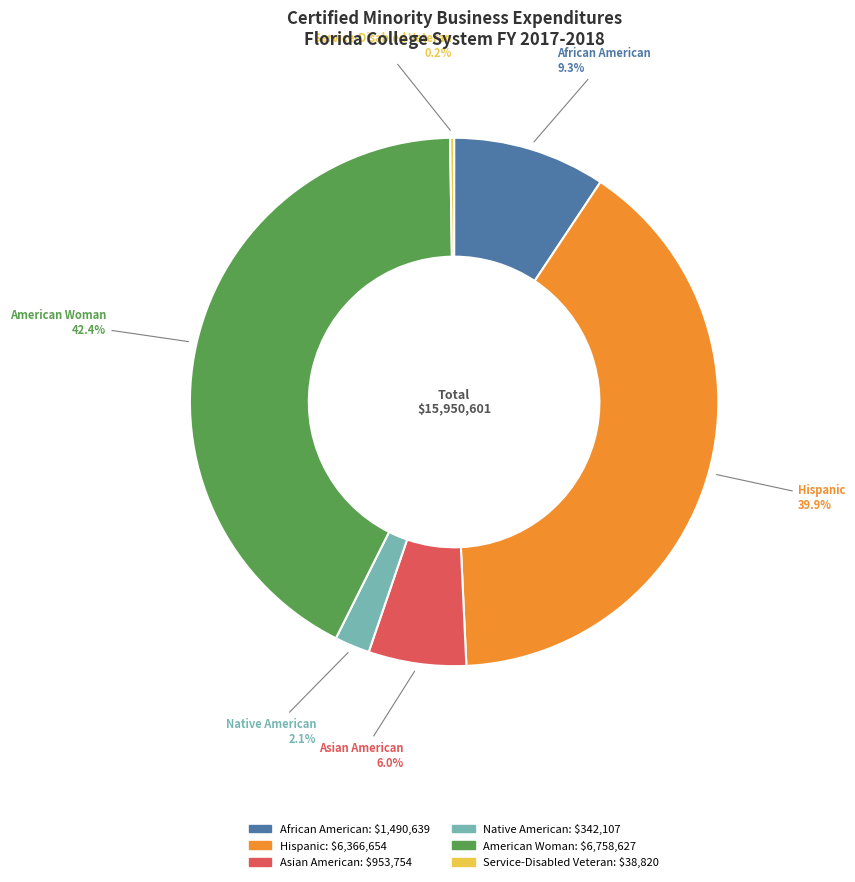

What is the ratio of the value at African American to the value at Native American?

4.4